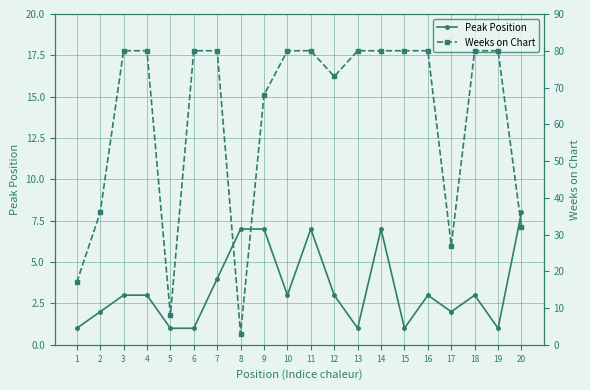

Rank the series by their average value, from lowest to highest.

Peak Position, Weeks on Chart